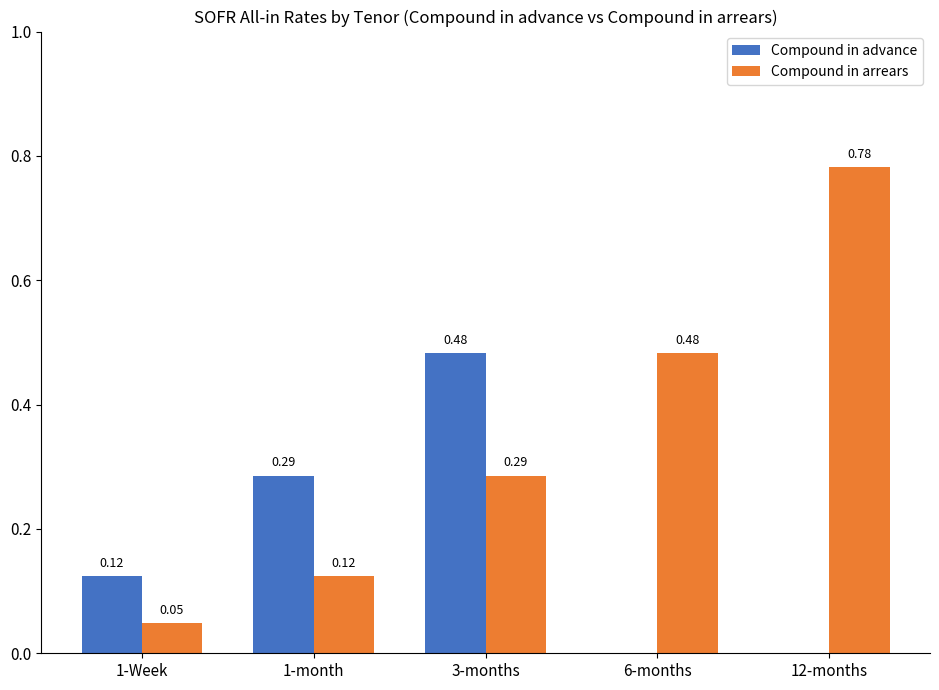

Between 3-months and 12-months, which series saw the biggest shift?

Compound in arrears